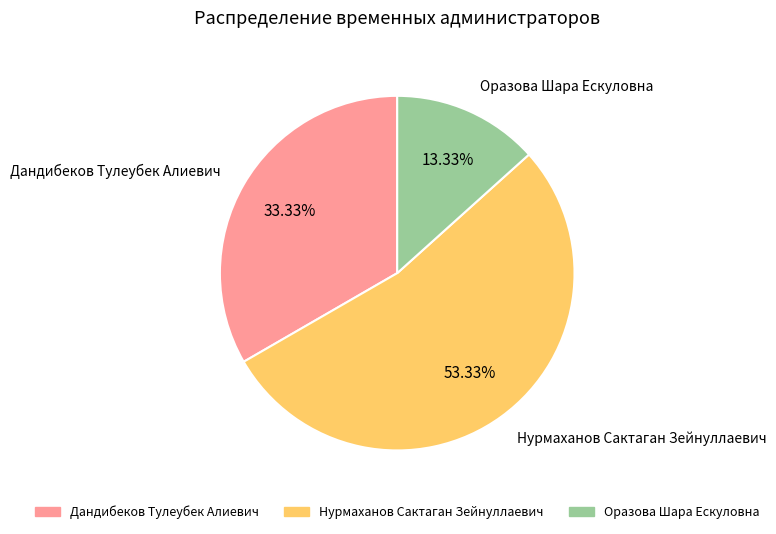

Does Дандибеков Тулеубек Алиевич represent more than half of the total?

No